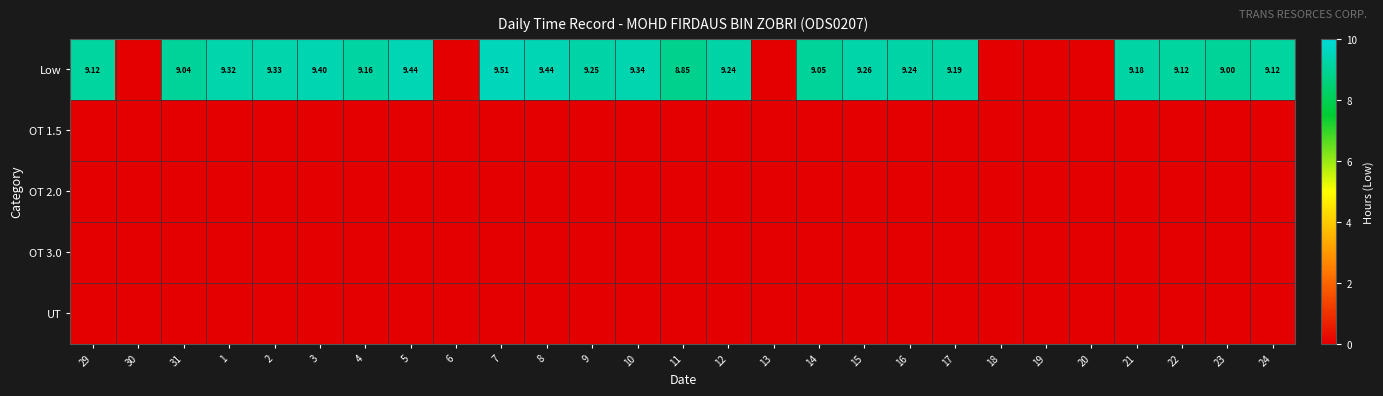

How many categories are shown in the chart?

27